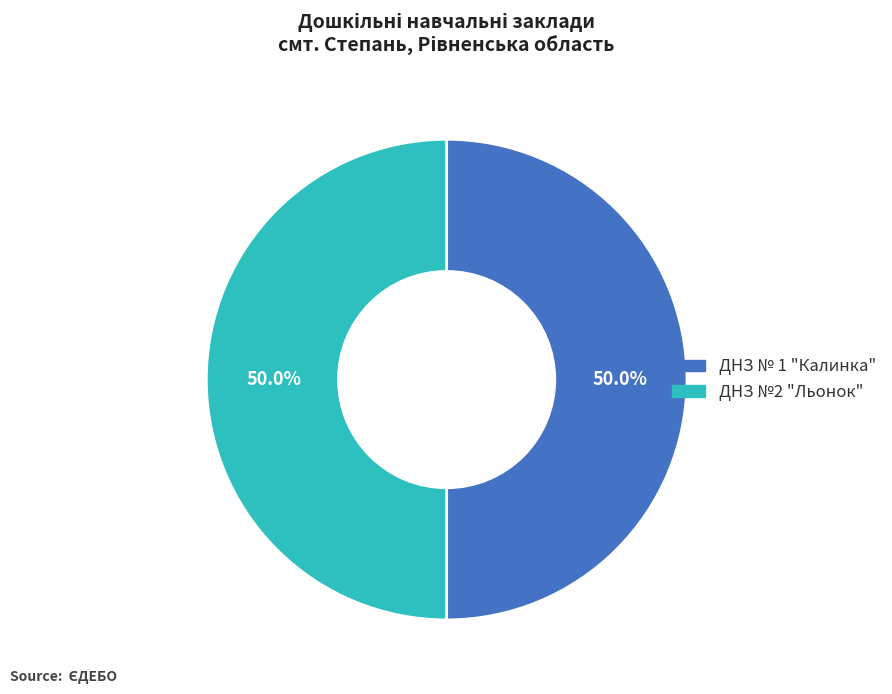

What is the ratio of the value at ДНЗ № 1 "Калинка" to the value at ДНЗ №2 "Льонок"?

1.0